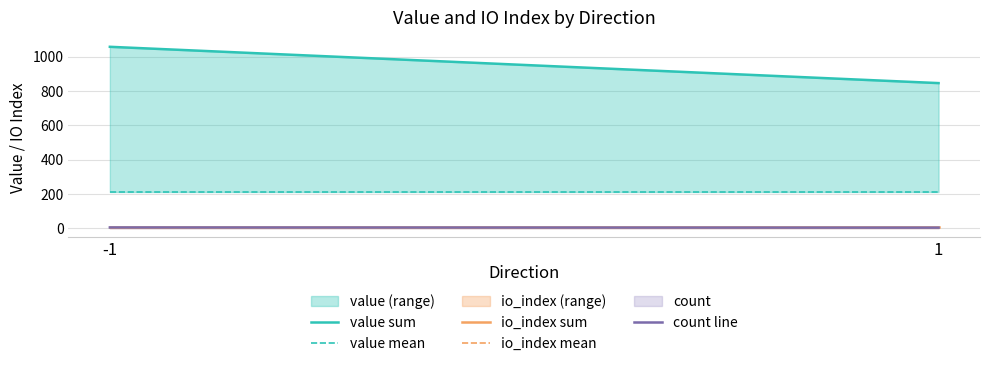

What is the approximate value of value sum at 1?

845.6